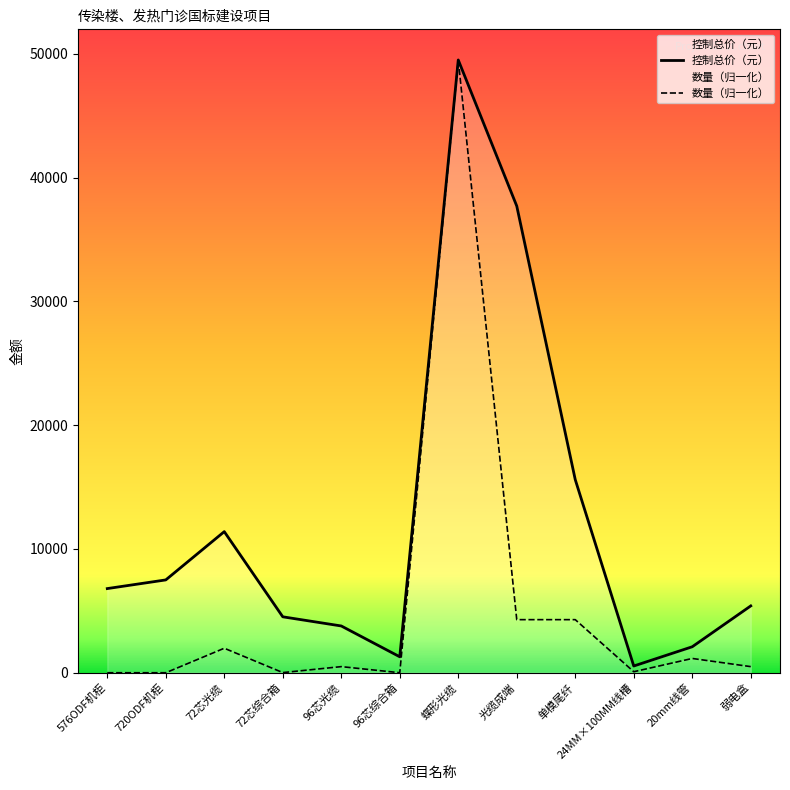

True or false: 控制总价（元） has more than 2 points higher than both neighbors.

False